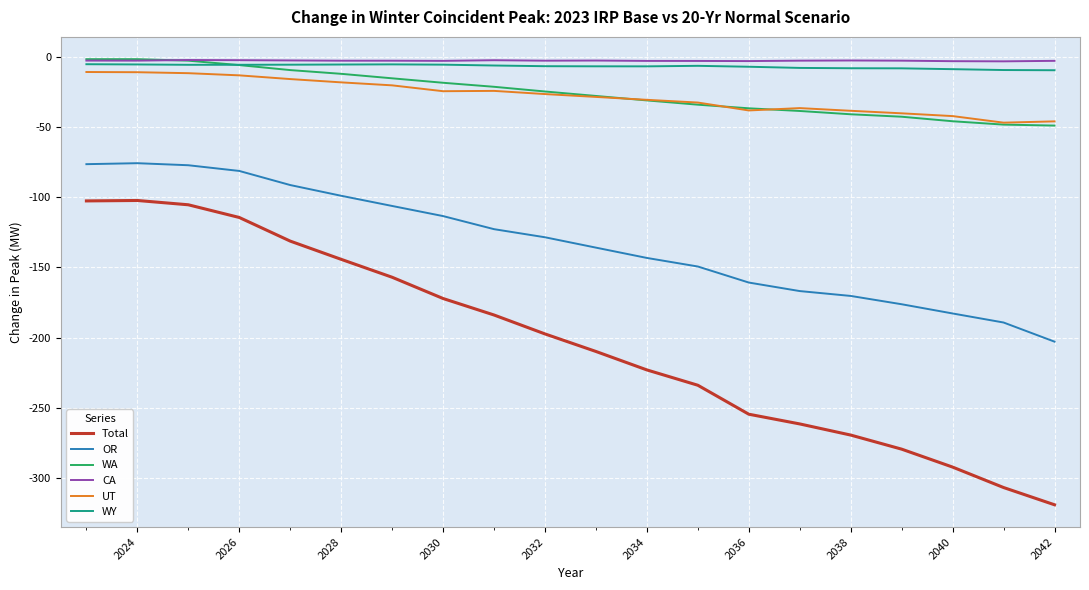

Which series has the widest spread of values?

Total